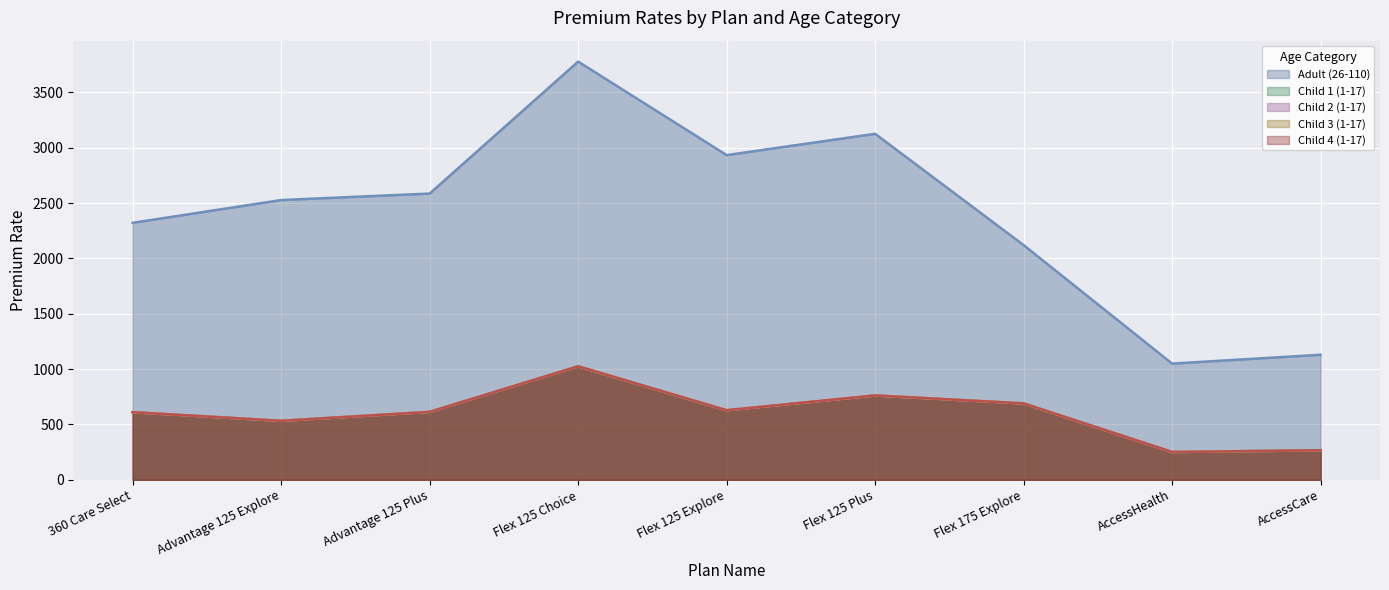

True or false: Child 1 (1-17) and Child 3 (1-17) cross at least once.

False